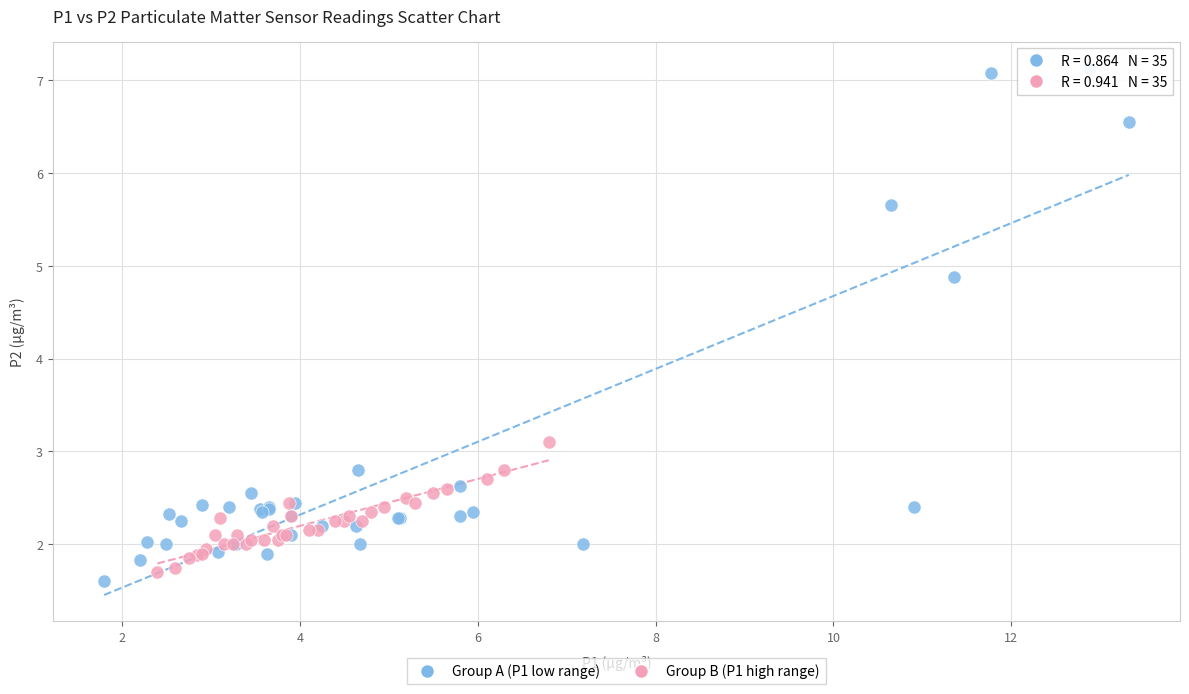

Which series contains the highest Y value?

Group A (P1 low range)